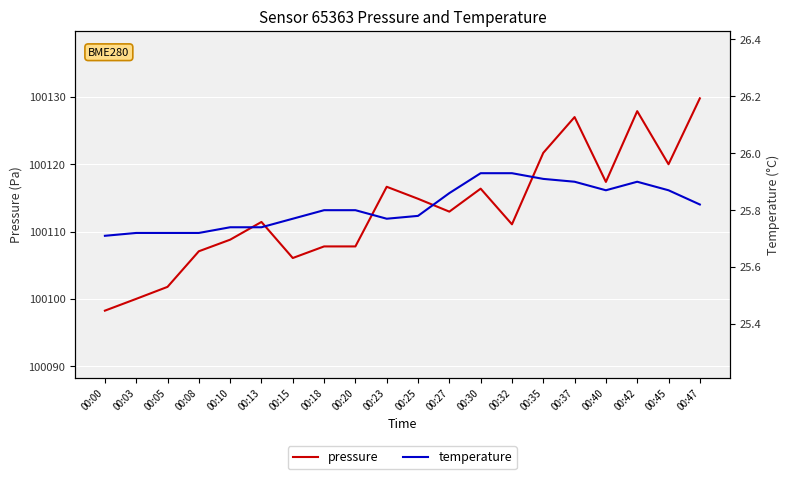

True or false: temperature and pressure cross at least once.

False